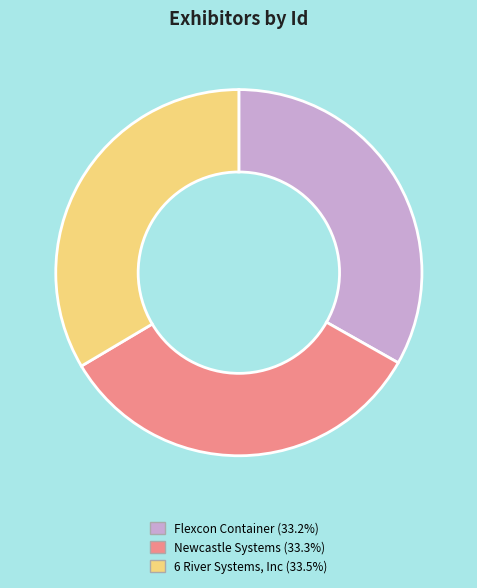

What is the ratio of the value at Newcastle Systems to the value at 6 River Systems, Inc?

1.0